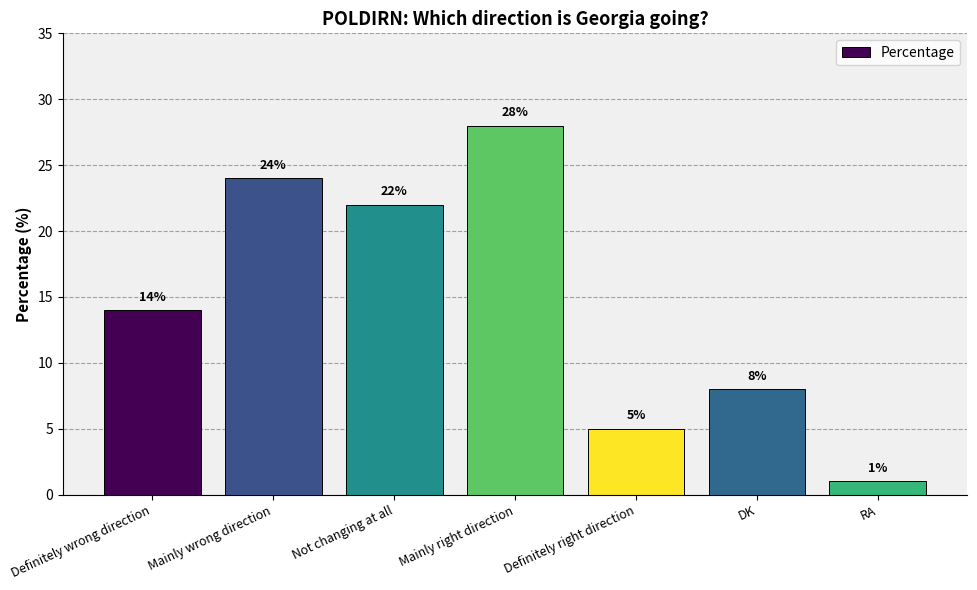

Read the value at DK, to the nearest 10.

10